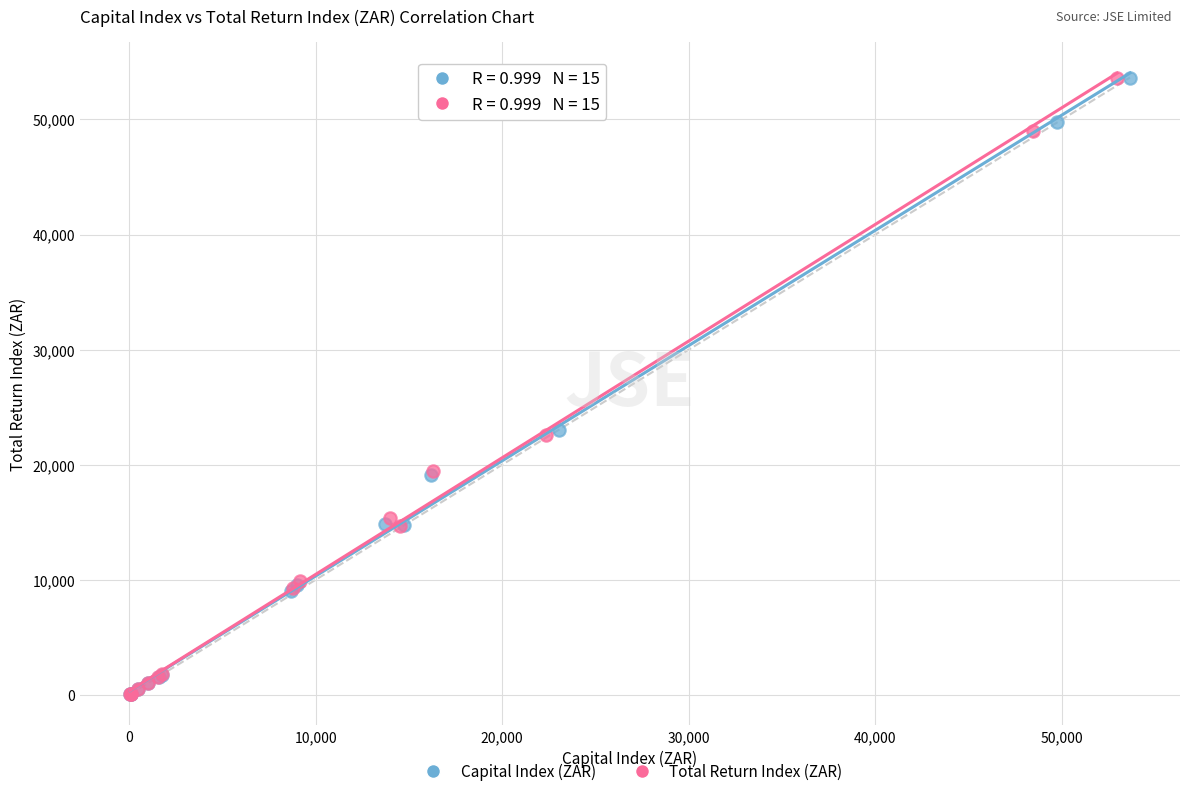

Which series has the largest Y range (max minus min)?

Capital Index (ZAR)